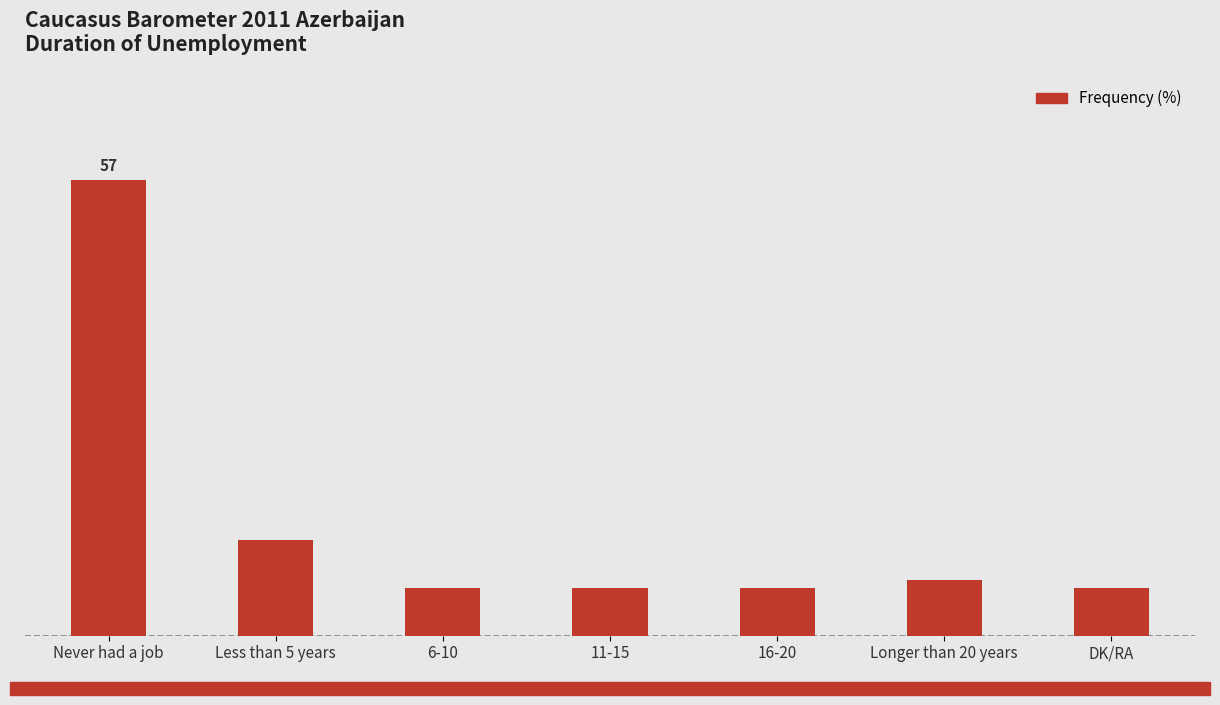

What is the minimum value shown in the chart?

6